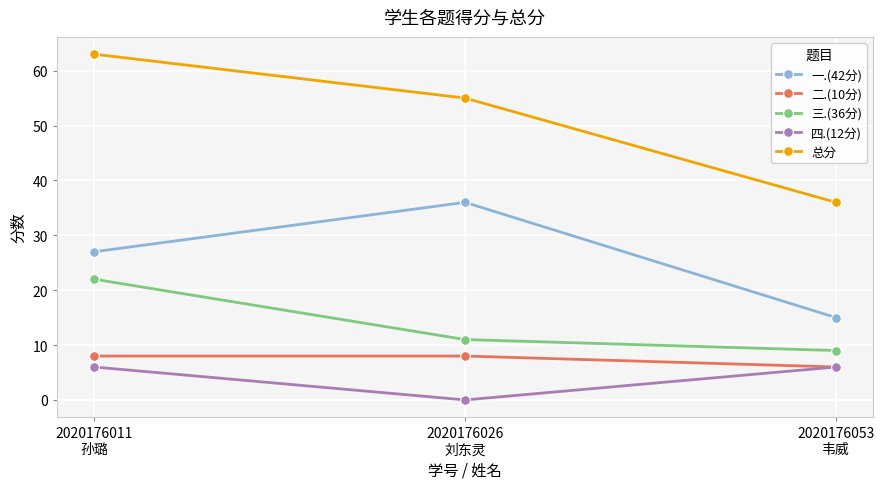

True or false: 三.(36分) has a value of 9 at 2020176053
韦威.

True